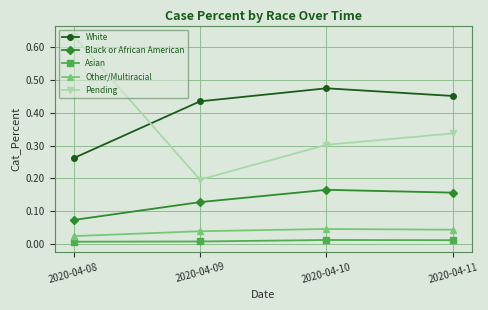

What are all the series names shown in the legend?

White, Black or African American, Asian, Other/Multiracial, Pending